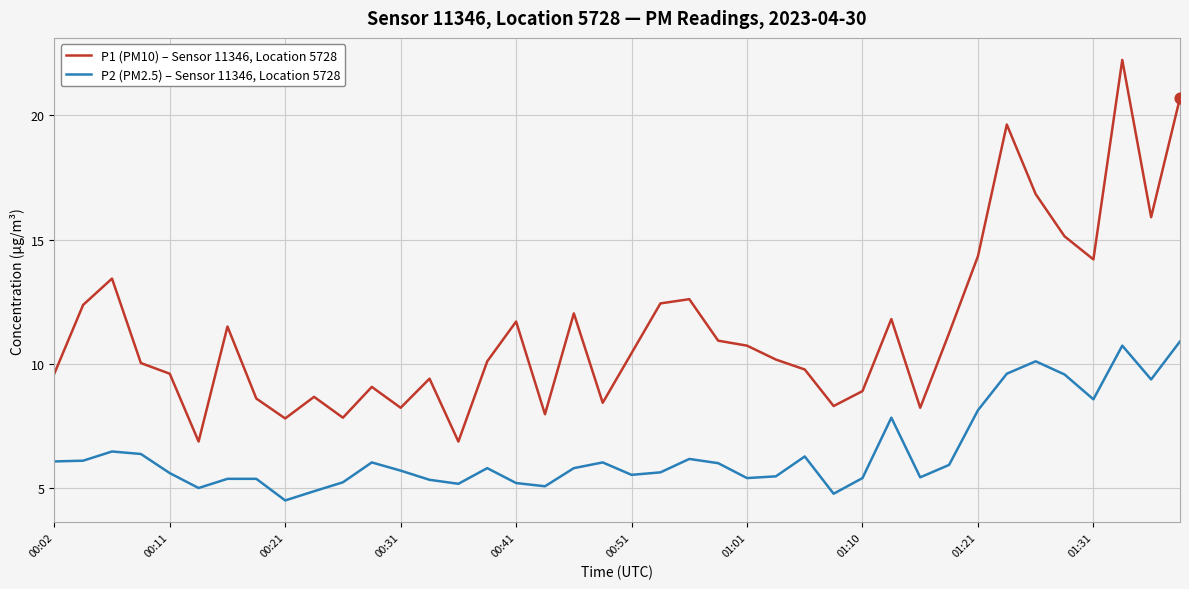

Which series has the largest total across all categories?

P1 (PM10) – Sensor 11346, Location 5728